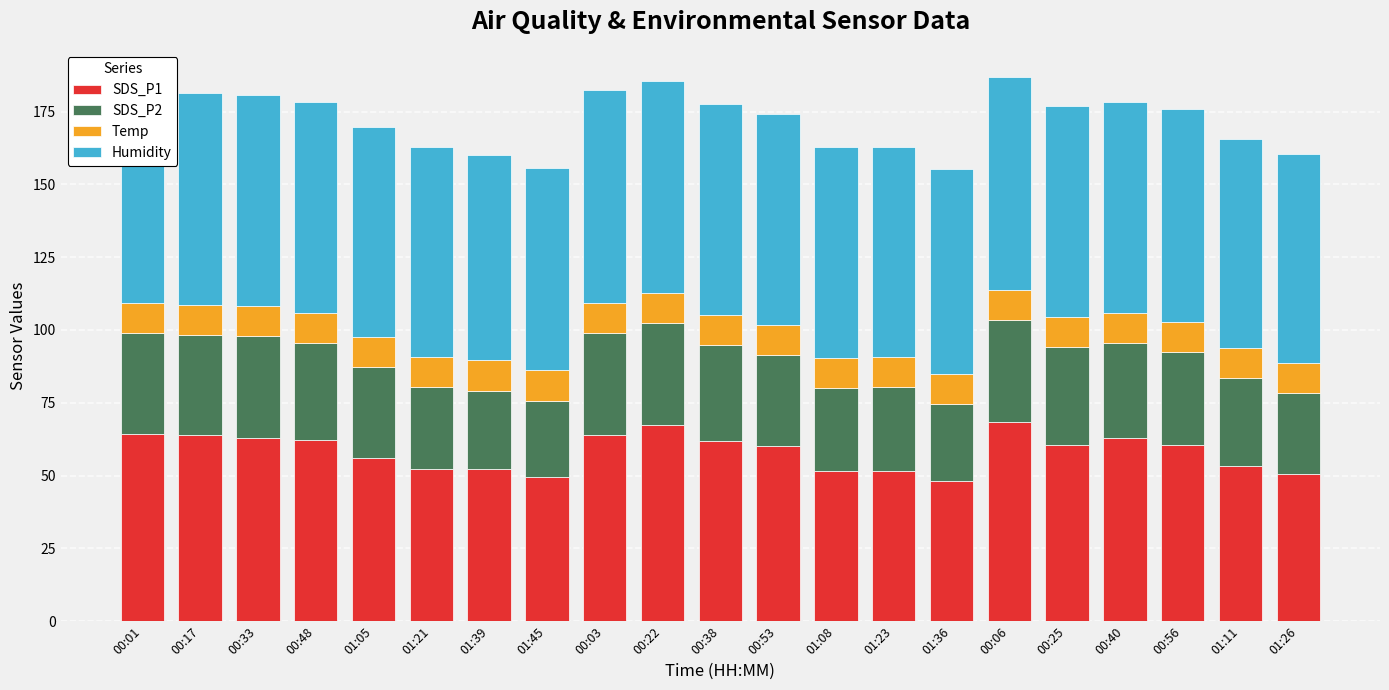

What is the value of the Humidity bar at the 18th from the left?

72.6